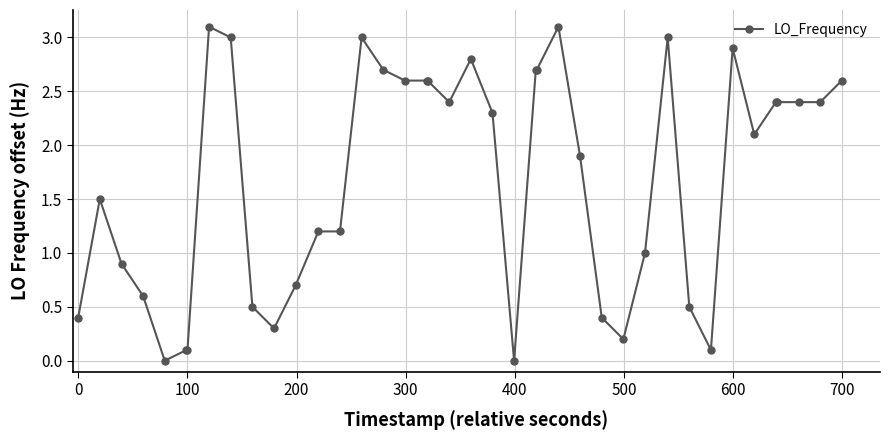

True or false: there are more than 2 points higher than both neighbors.

True